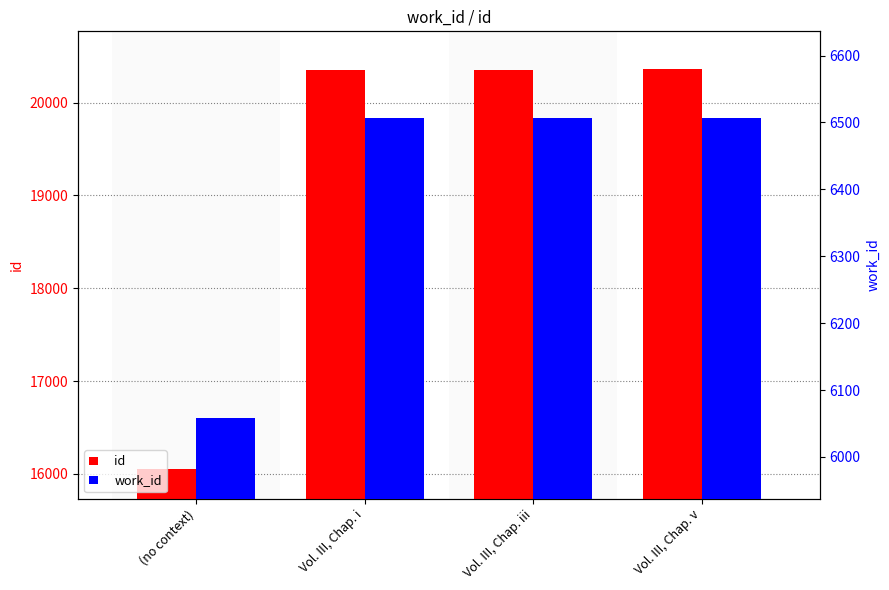

What position from the left is Vol. III, Chap. i?

2